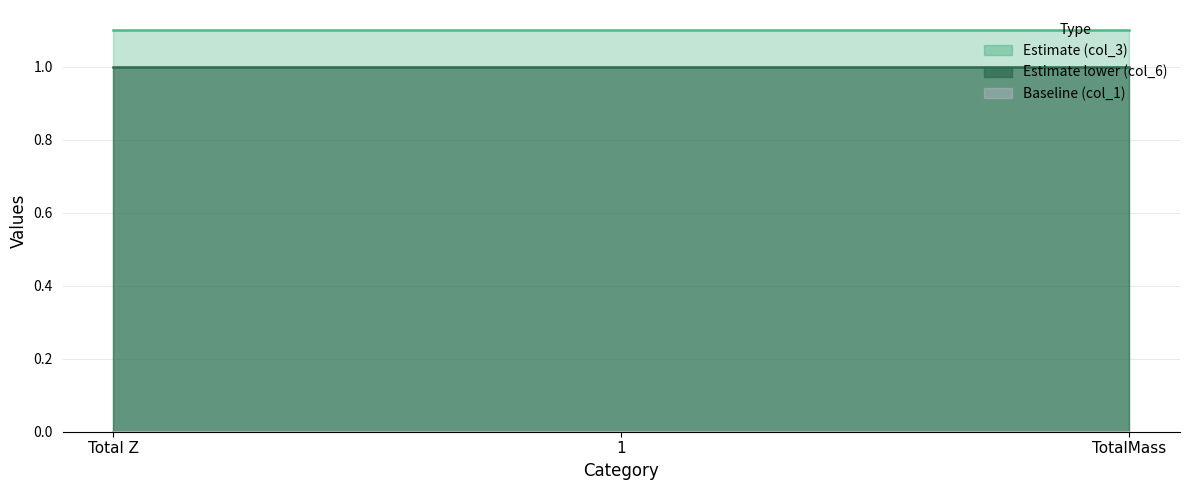

How many distinct data groups are displayed?

3